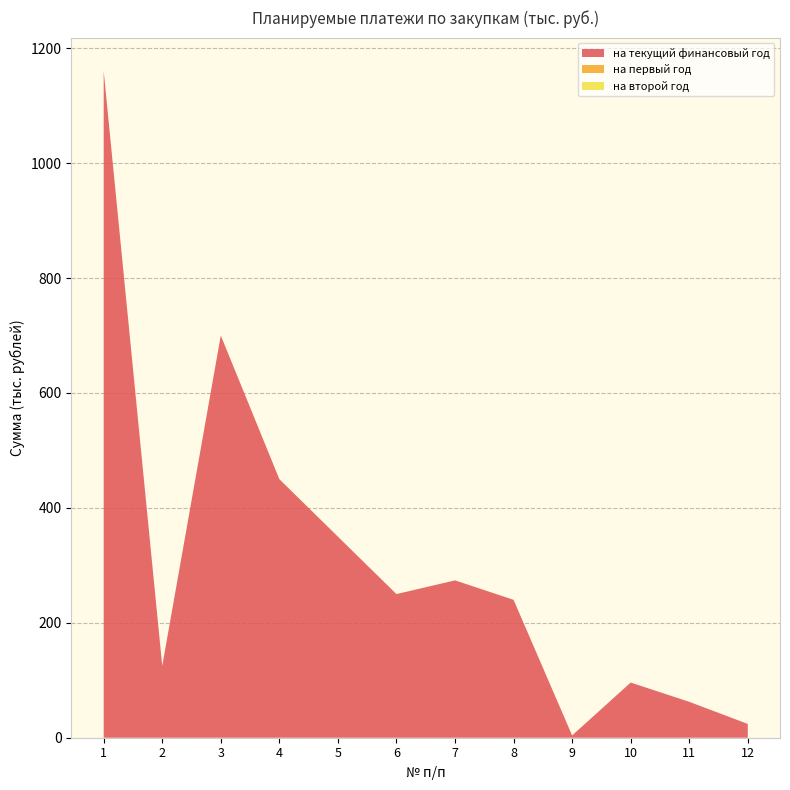

Reading right to left, what are all the values shown in this chart?

на текущий финансовый год: 24.0	62.5	96.0	4.0	240.0	273.8	250.0	350.0	450.0	700.0	125.0	1160.5
на первый год: 0.0	0.0	0.0	0.0	0.0	0.0	0.0	0.0	0.0	0.0	0.0	0.0
на второй год: 0.0	0.0	0.0	0.0	0.0	0.0	0.0	0.0	0.0	0.0	0.0	0.0